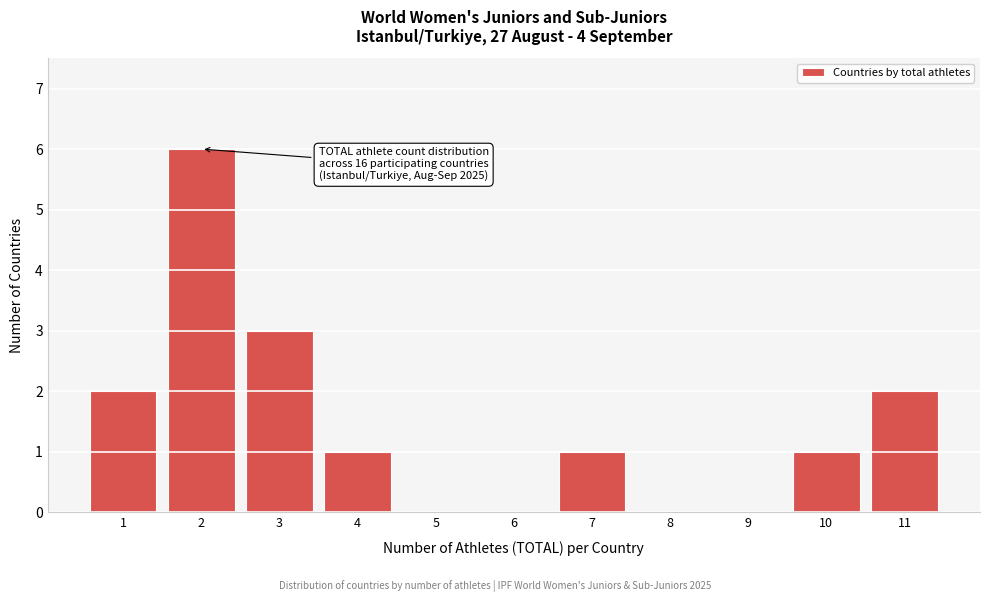

Reading left to right, extract all data points from this chart.

1=2	2=6	3=3	4=1	5=0	6=0	7=1	8=0	9=0	10=1	11=2